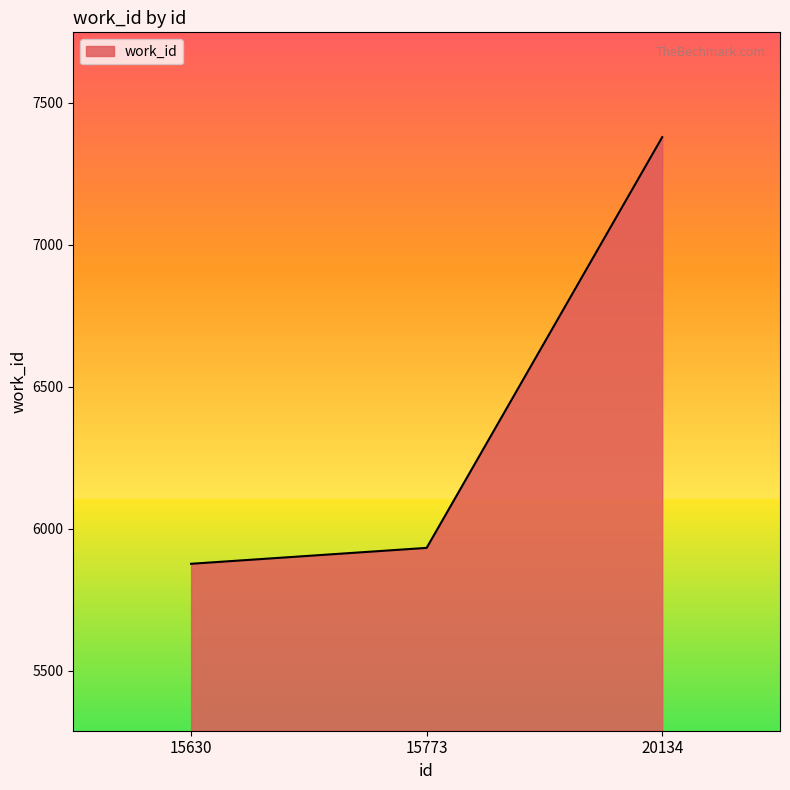

What is the sum of the values at 20134 and 15630?

13256